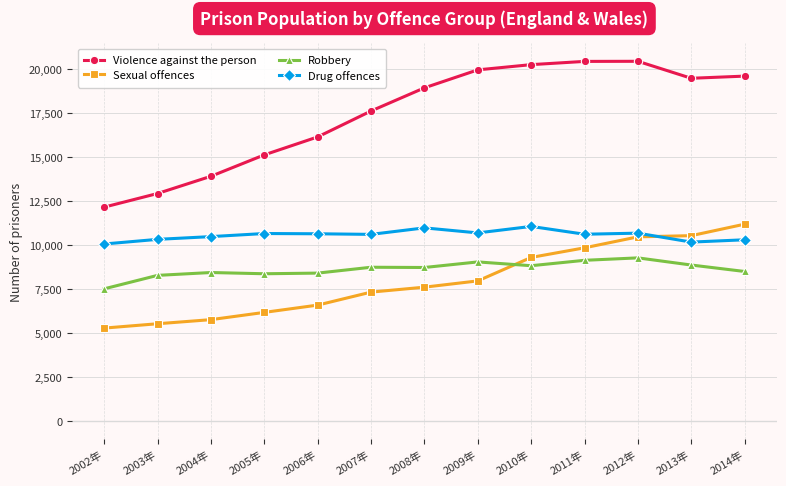

True or false: Robbery has more than 2 interior local peaks.

True